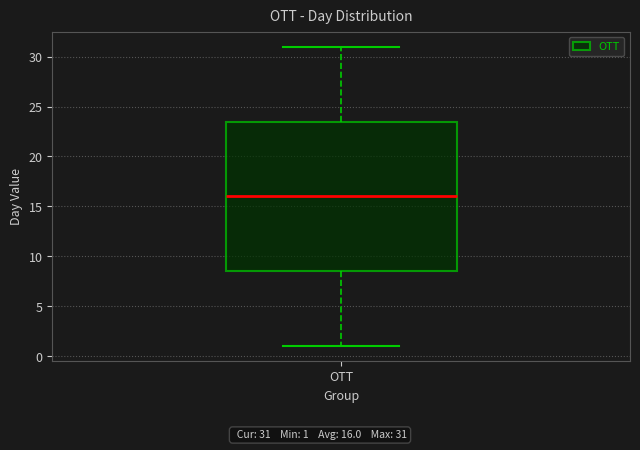

Transcribe this box plot: give where the median line is, the range the box spans, and where the two whiskers end, as read against the y-axis. The values are not printed on the chart, so give them approximately, as read against the axis.

median 16.0, box 8.5 to 23.5, whiskers 1.0 to 31.0